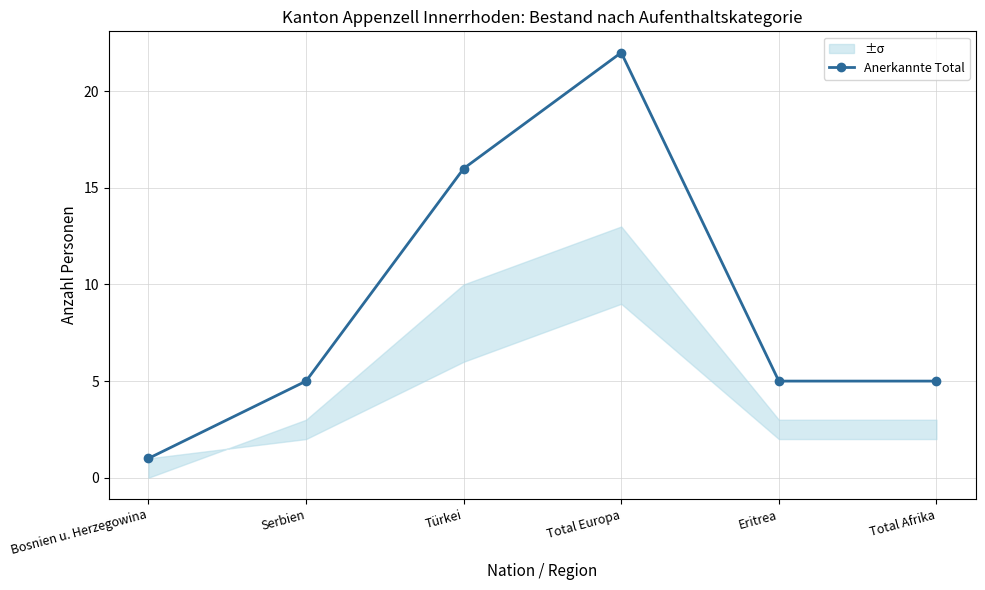

What is the sum of all values?

54